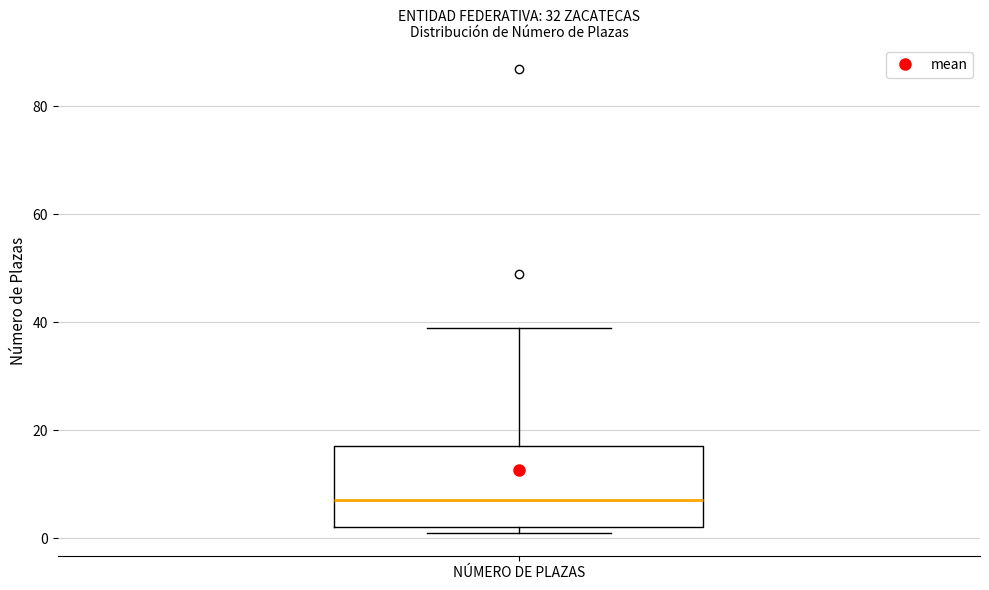

Where does the upper whisker of the box for NÚMERO DE PLAZAS end on the y-axis? The values are not printed on the chart, so give them approximately, as read against the axis.

40